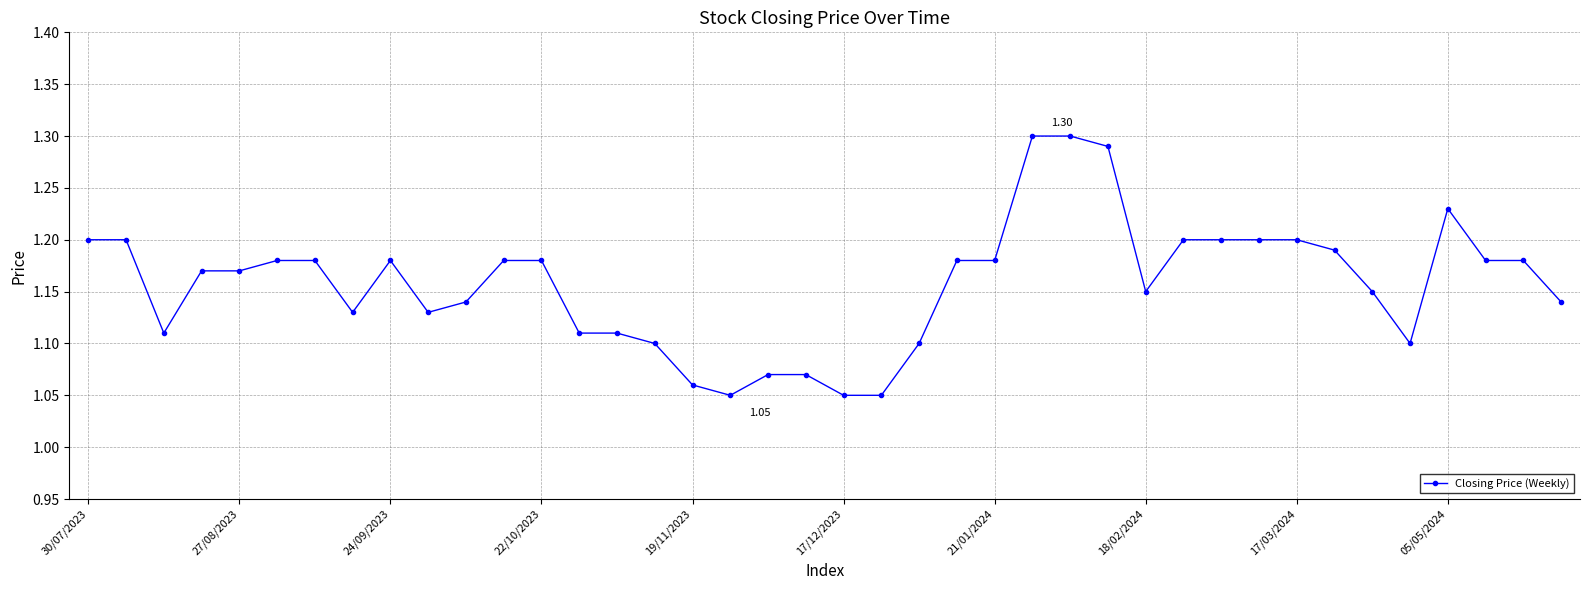

What is the sum of all values?

46.3